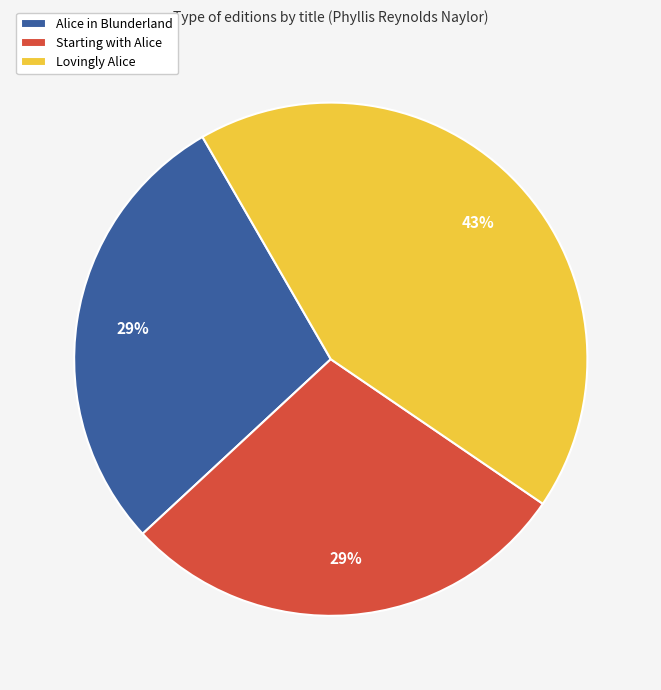

To the nearest percent, what percentage of the pie is Starting with Alice?

29%